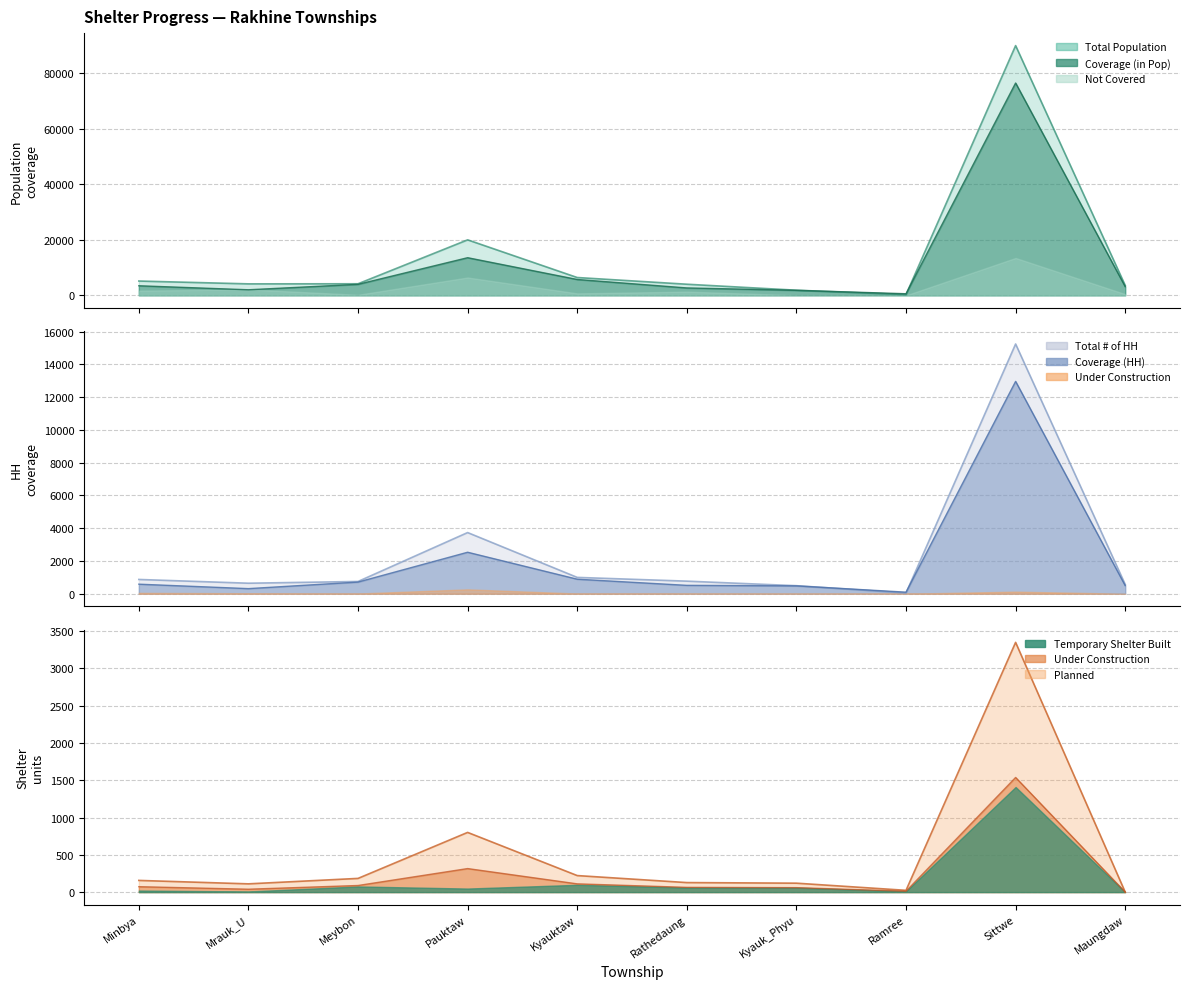

Where is the first local minimum for Temporary Shelter Planned?

Mrauk_U